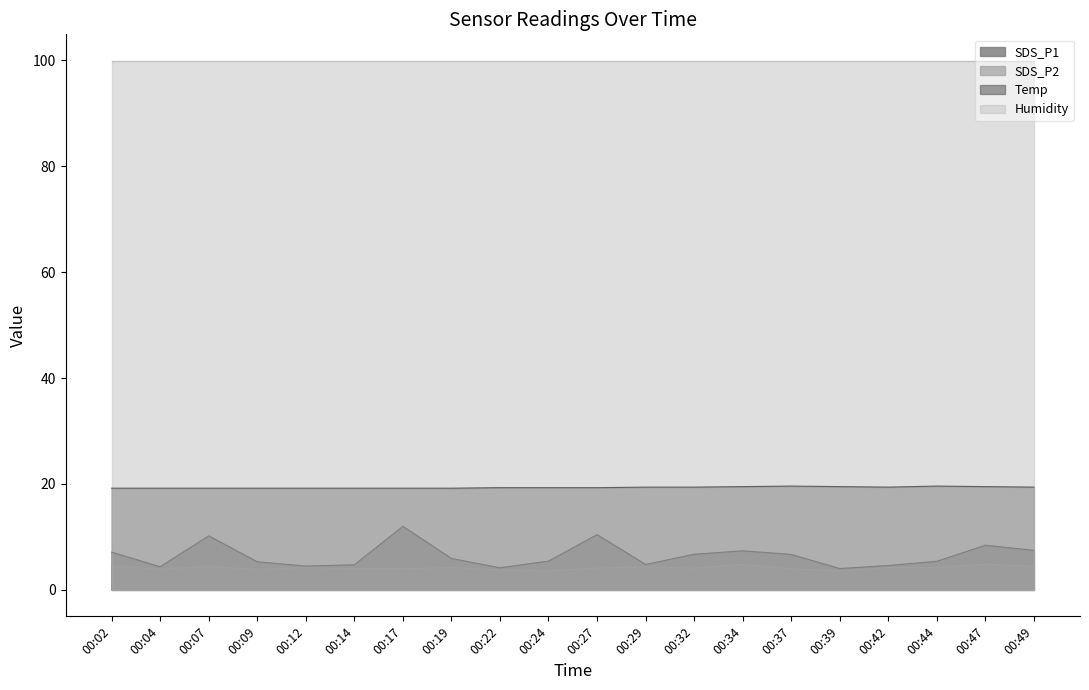

At which category is the sum across all series the highest?

00:17